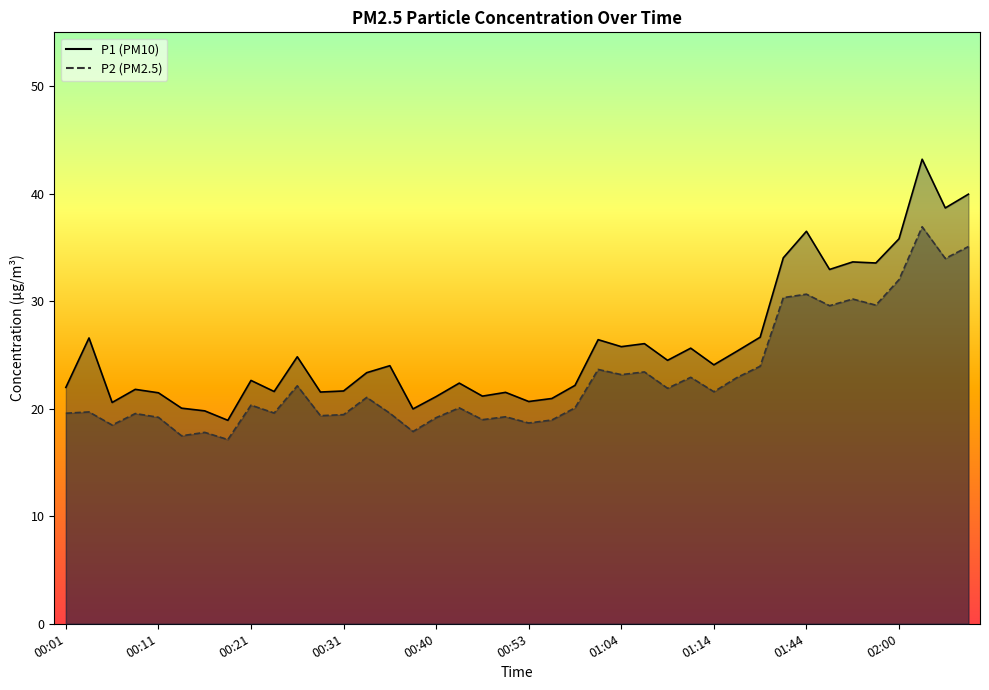

At 00:33, list the series in order from largest to smallest.

P1, P2